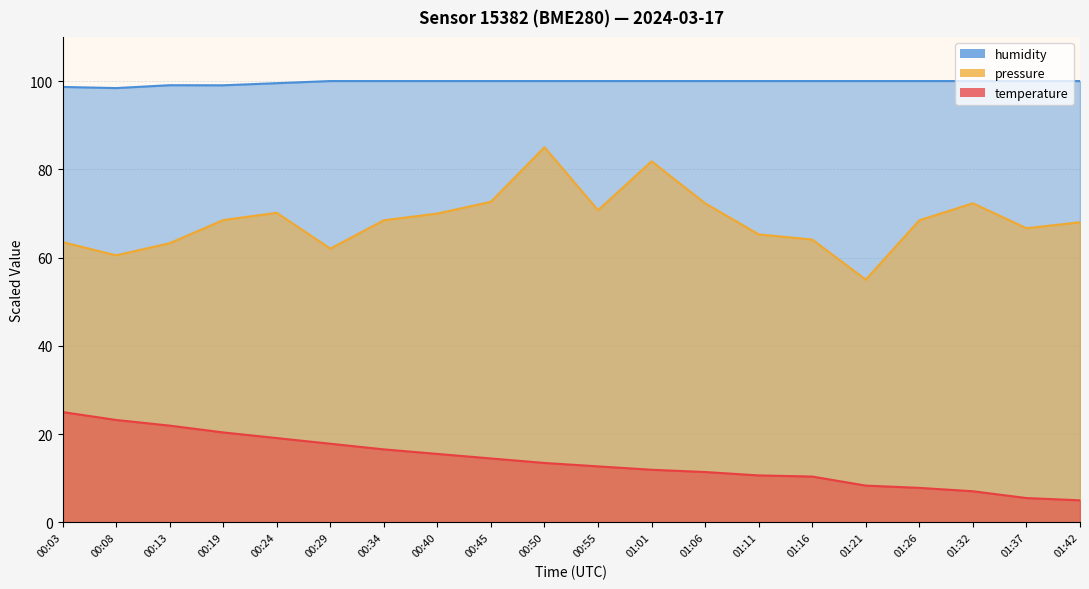

Is the value of temperature at 00:34 greater than the value of humidity at 00:55?

No